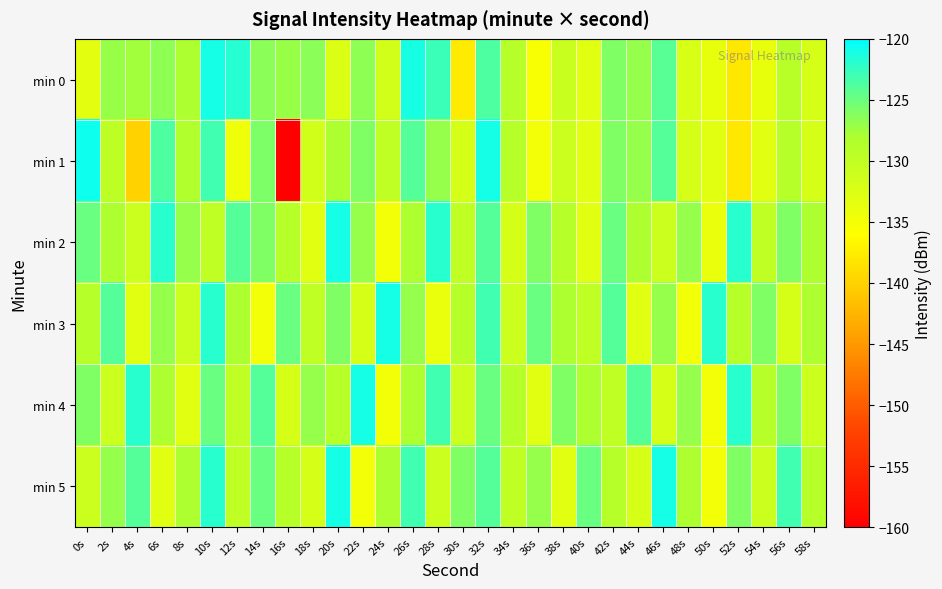

Reading left to right, transcribe all the data shown in this chart.

min 0: 0s=-133.4	2s=-127.2	4s=-127.6	6s=-126.6	8s=-128.0	10s=-121.1	12s=-121.8	14s=-126.5	16s=-127.0	18s=-126.4	20s=-132.6	22s=-126.6	24s=-131.7	26s=-121.2	28s=-122.8	30s=-137.7	32s=-123.7	34s=-129.0	36s=-135.4	38s=-130.8	40s=-133.1	42s=-126.0	44s=-127.0	46s=-124.1	48s=-132.2	50s=-133.8	52s=-138.1	54s=-133.8	56s=-129.1	58s=-132.0
min 1: 0s=-120.7	2s=-129.6	4s=-139.9	6s=-123.7	8s=-128.6	10s=-123.1	12s=-134.5	14s=-125.8	16s=-160.2	18s=-131.5	20s=-128.0	22s=-126.0	24s=-130.0	26s=-124.0	28s=-127.0	30s=-132.0	32s=-121.0	34s=-129.0	36s=-135.0	38s=-131.0	40s=-133.0	42s=-126.0	44s=-127.0	46s=-124.0	48s=-132.0	50s=-133.0	52s=-138.0	54s=-133.0	56s=-129.0	58s=-132.0
min 2: 0s=-125.0	2s=-128.0	4s=-131.0	6s=-122.0	8s=-127.0	10s=-130.0	12s=-124.0	14s=-126.0	16s=-129.0	18s=-133.0	20s=-121.0	22s=-127.0	24s=-135.0	26s=-128.0	28s=-122.0	30s=-130.0	32s=-124.0	34s=-132.0	36s=-126.0	38s=-129.0	40s=-133.0	42s=-125.0	44s=-128.0	46s=-131.0	48s=-127.0	50s=-134.0	52s=-122.0	54s=-130.0	56s=-126.0	58s=-128.0
min 3: 0s=-129.0	2s=-124.0	4s=-133.0	6s=-127.0	8s=-131.0	10s=-122.0	12s=-128.0	14s=-135.0	16s=-125.0	18s=-130.0	20s=-126.0	22s=-132.0	24s=-121.0	26s=-127.0	28s=-134.0	30s=-129.0	32s=-123.0	34s=-131.0	36s=-125.0	38s=-128.0	40s=-130.0	42s=-124.0	44s=-133.0	46s=-127.0	48s=-135.0	50s=-122.0	52s=-129.0	54s=-126.0	56s=-132.0	58s=-128.0
min 4: 0s=-126.0	2s=-131.0	4s=-122.0	6s=-128.0	8s=-133.0	10s=-125.0	12s=-130.0	14s=-124.0	16s=-132.0	18s=-127.0	20s=-129.0	22s=-121.0	24s=-135.0	26s=-128.0	28s=-123.0	30s=-131.0	32s=-125.0	34s=-129.0	36s=-133.0	38s=-126.0	40s=-128.0	42s=-130.0	44s=-124.0	46s=-132.0	48s=-127.0	50s=-135.0	52s=-122.0	54s=-129.0	56s=-126.0	58s=-131.0
min 5: 0s=-131.0	2s=-127.0	4s=-124.0	6s=-133.0	8s=-128.0	10s=-122.0	12s=-130.0	14s=-125.0	16s=-129.0	18s=-132.0	20s=-121.0	22s=-135.0	24s=-128.0	26s=-123.0	28s=-131.0	30s=-126.0	32s=-124.0	34s=-130.0	36s=-127.0	38s=-133.0	40s=-125.0	42s=-129.0	44s=-132.0	46s=-121.0	48s=-128.0	50s=-135.0	52s=-126.0	54s=-131.0	56s=-123.0	58s=-129.0